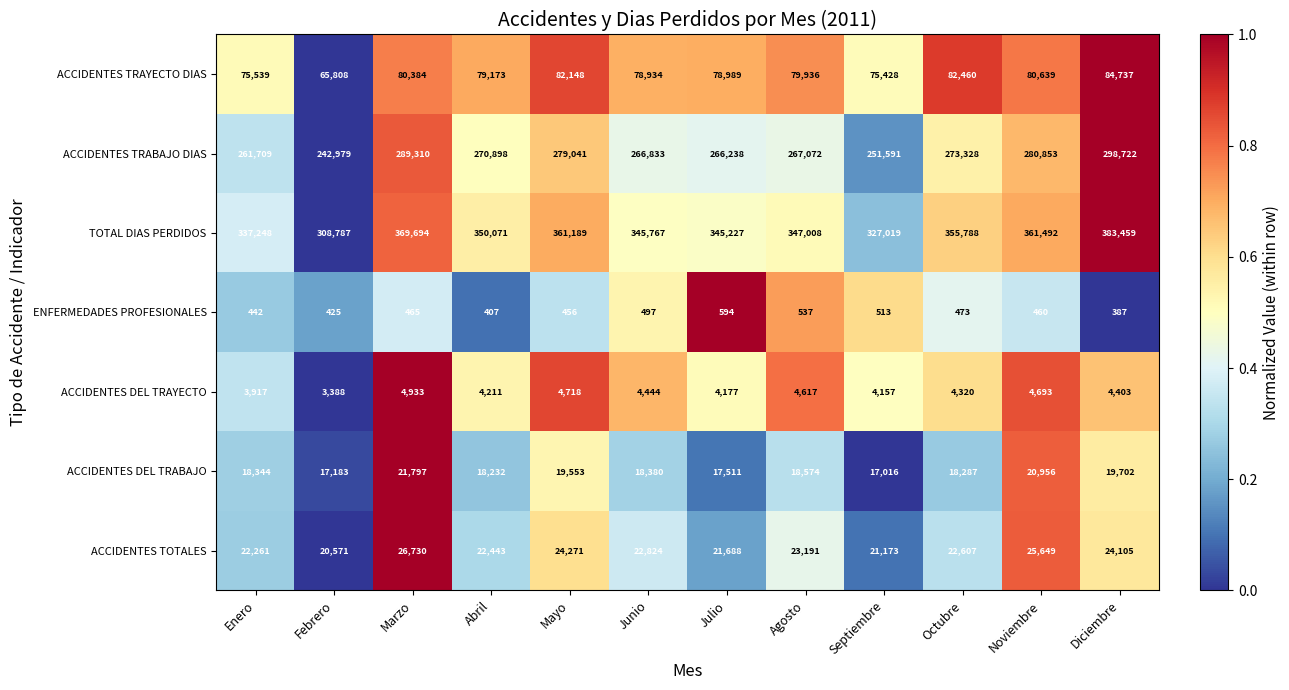

How many data points in TOTAL DIAS PERDIDOS are less than 350071?

6